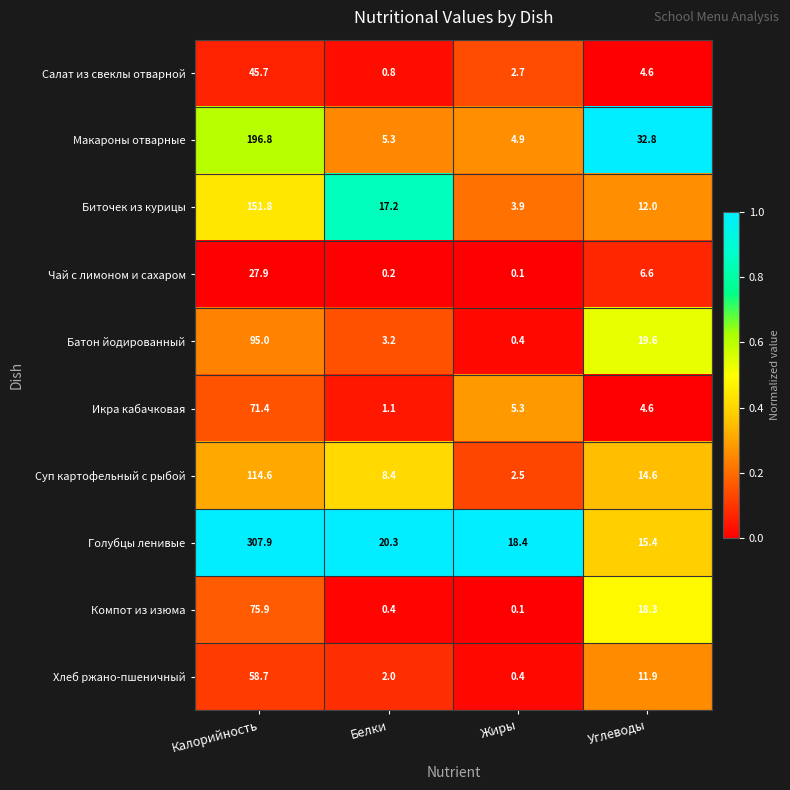

Which series changed the most between Белки and Углеводы?

Макароны отварные